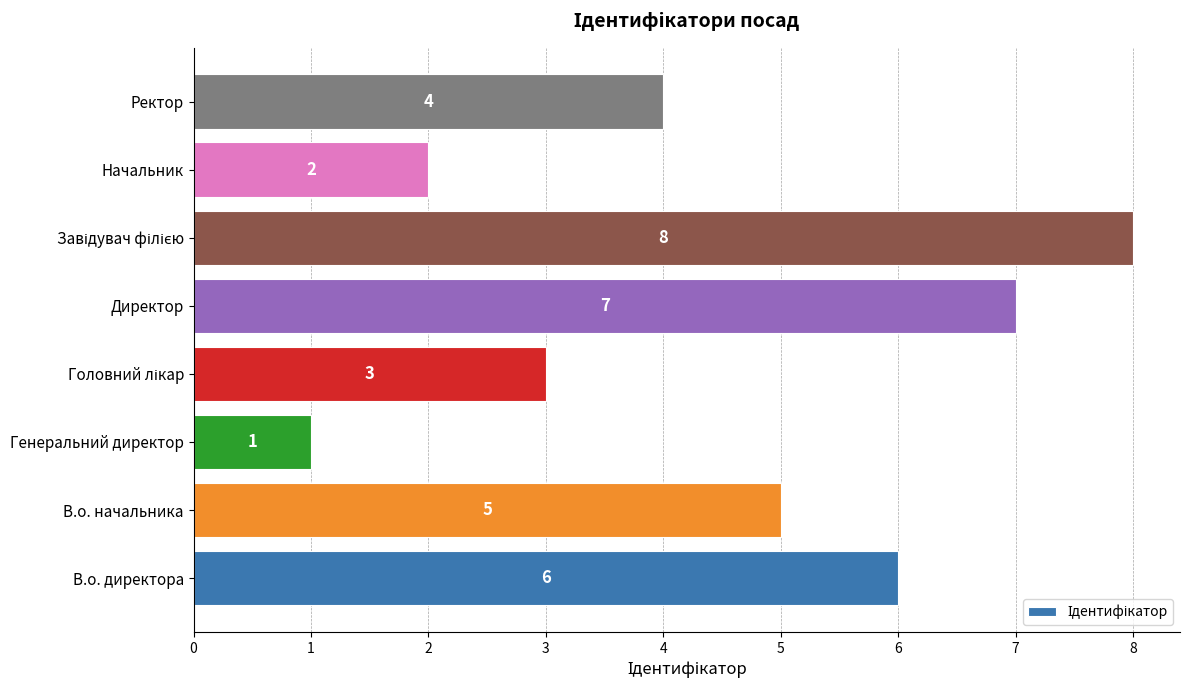

What is the ratio of the value at Начальник to the value at Генеральний директор?

2.0